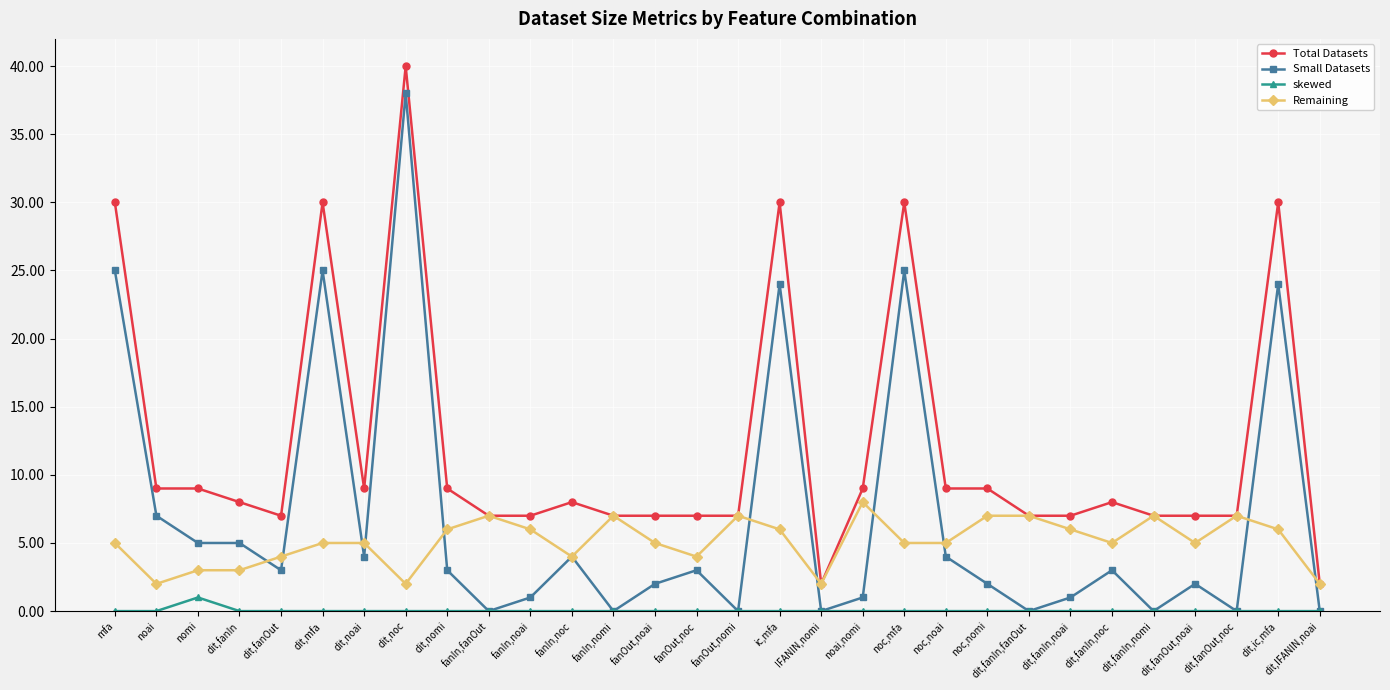

How many distinct data groups are displayed?

4